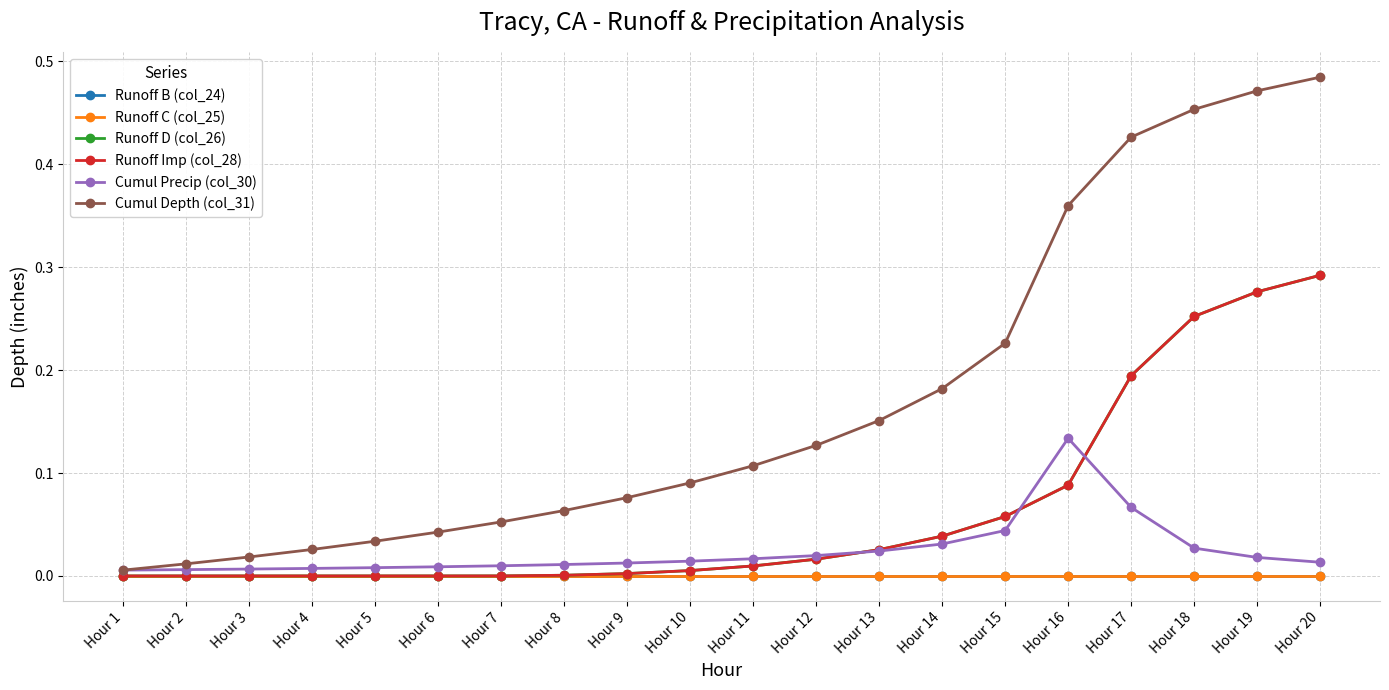

What is the spread (max minus min) of values at Hour 16?

0.4